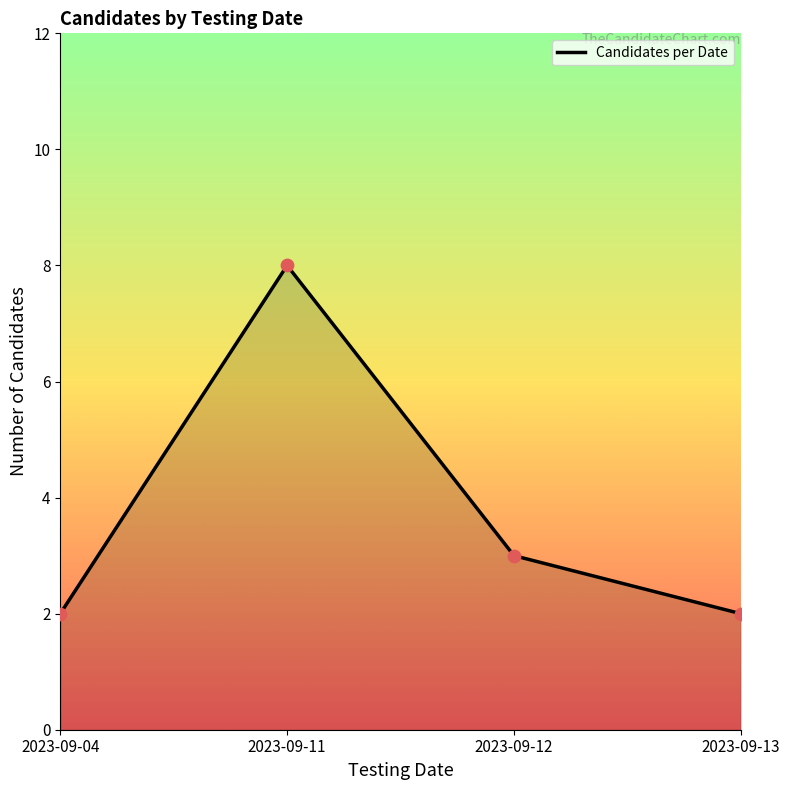

Between 2023-09-13 and 2023-09-11, which is larger?

2023-09-11